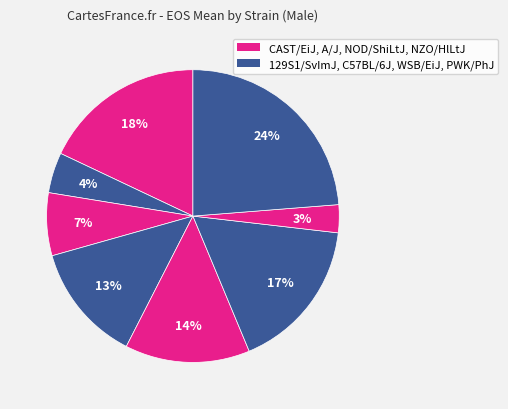

Count the number of slices in the pie.

8